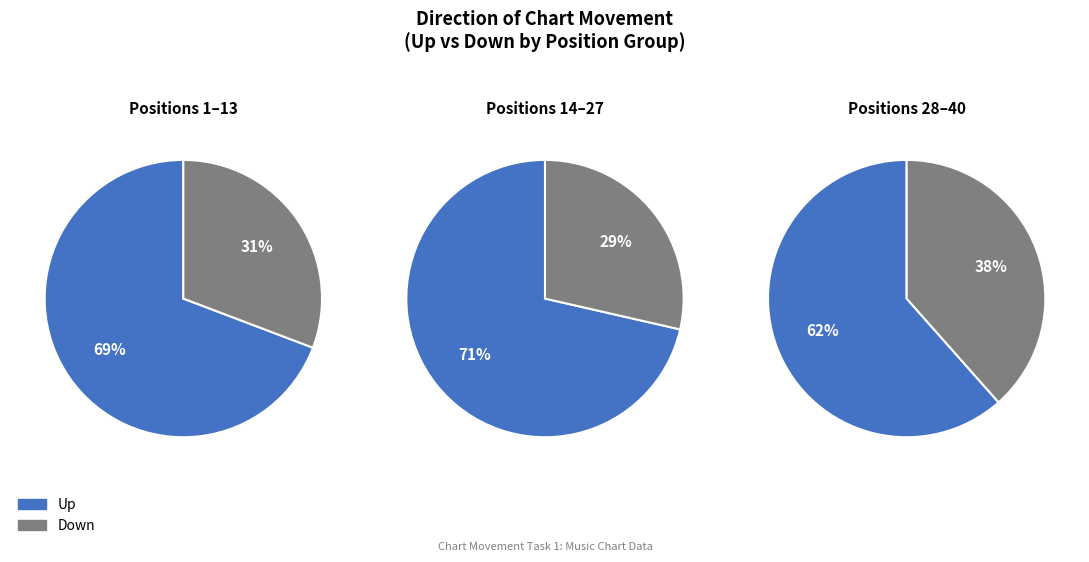

What is the smallest slice in the pie chart?

down